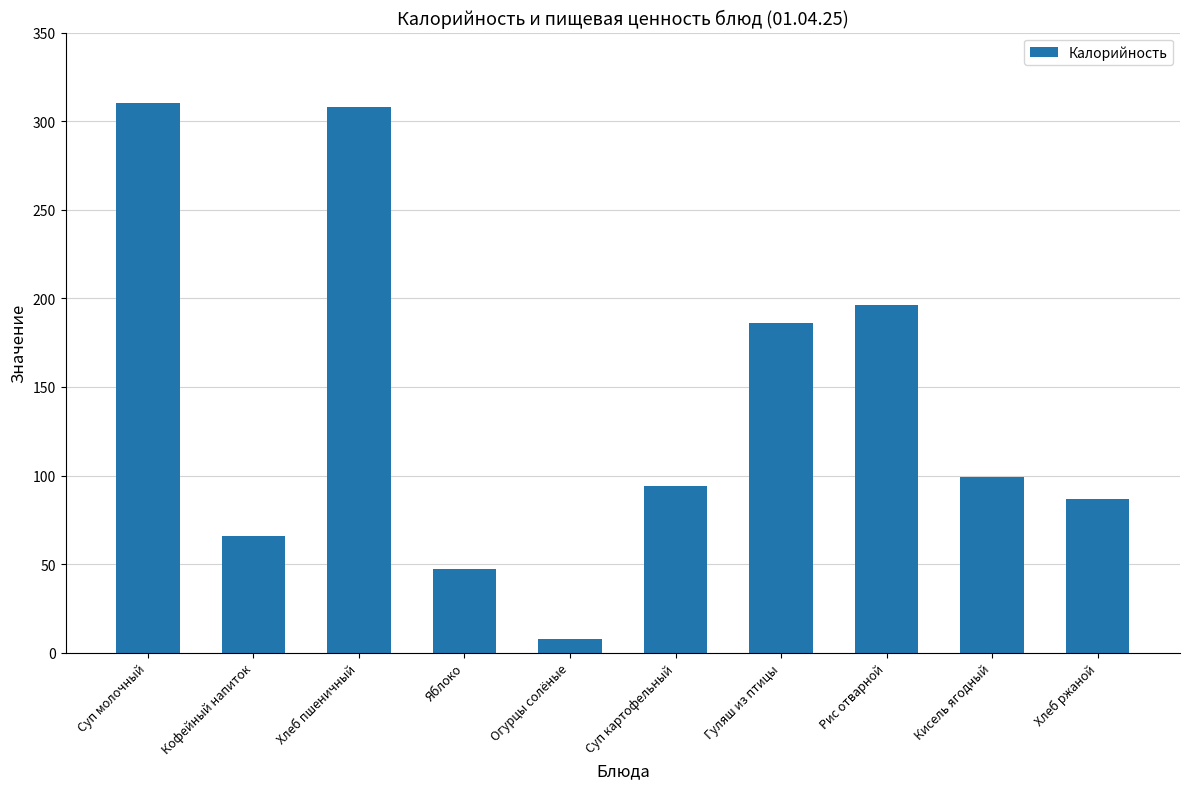

How many bars are there in total?

10